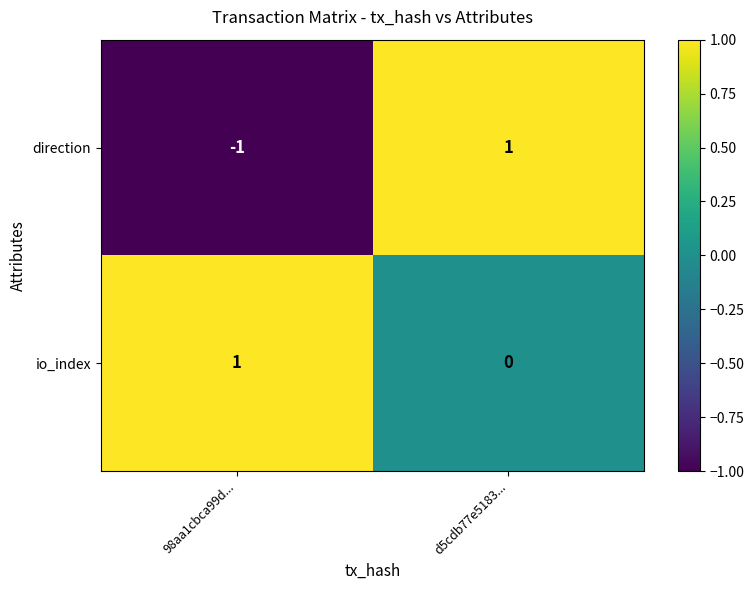

What is the spread (max minus min) of values at d5cdb77e5183...?

1